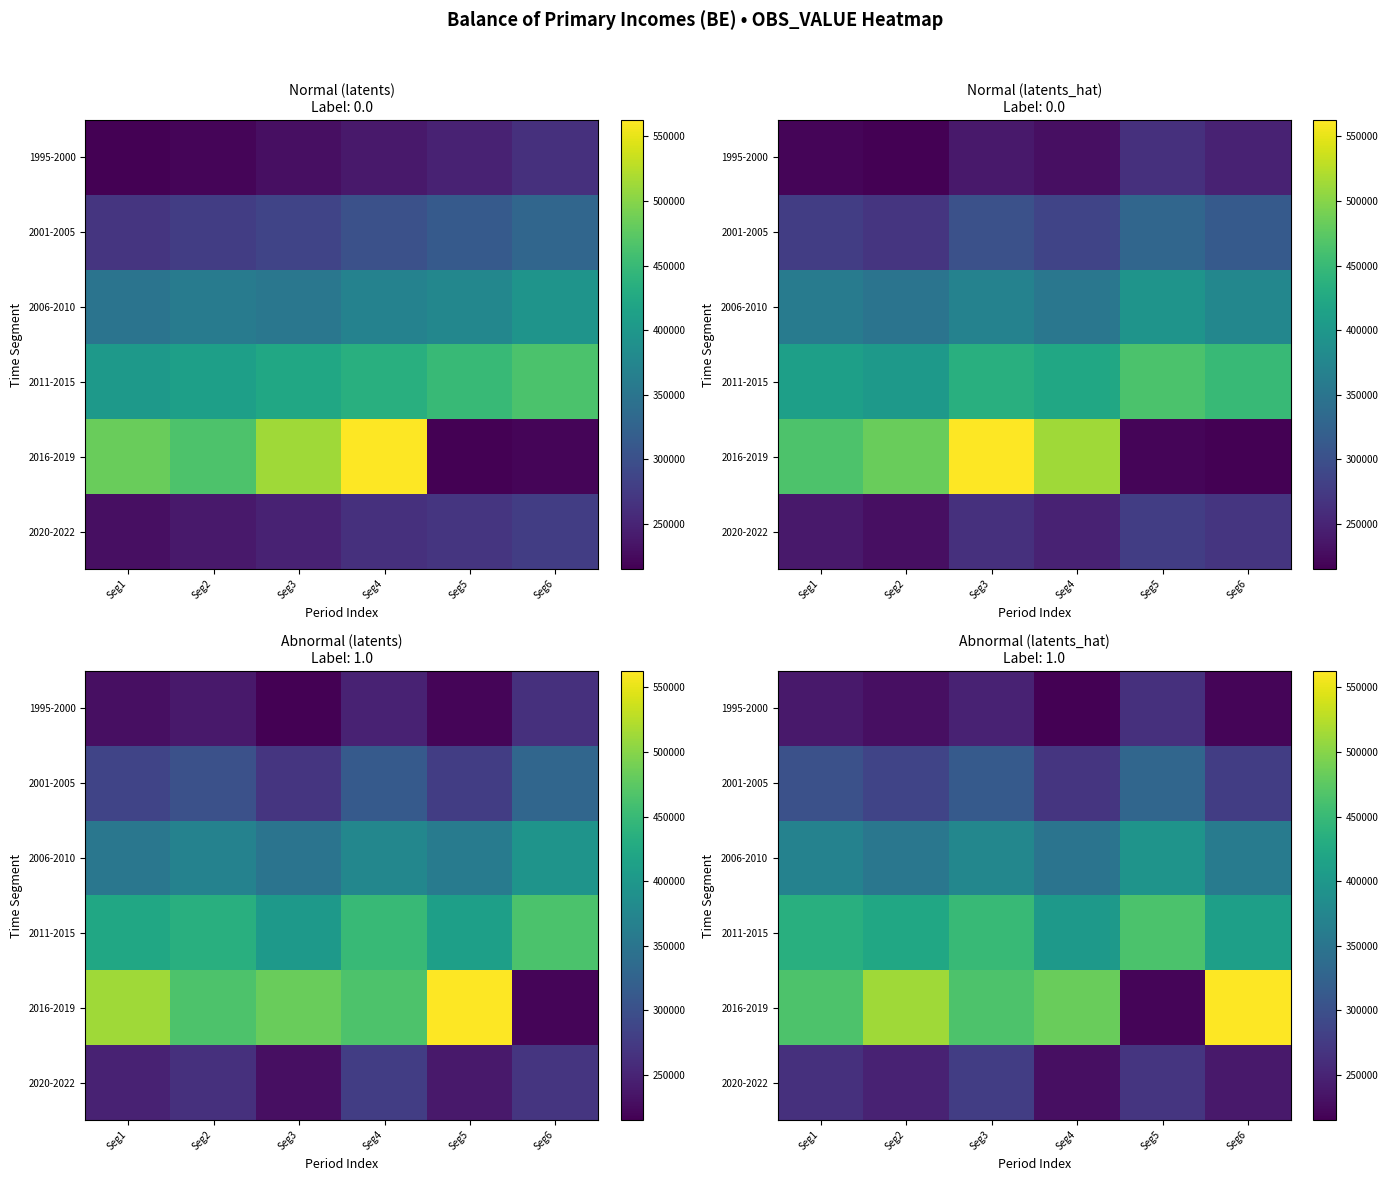

What is the sum of all 2020-2022 values?

1526022